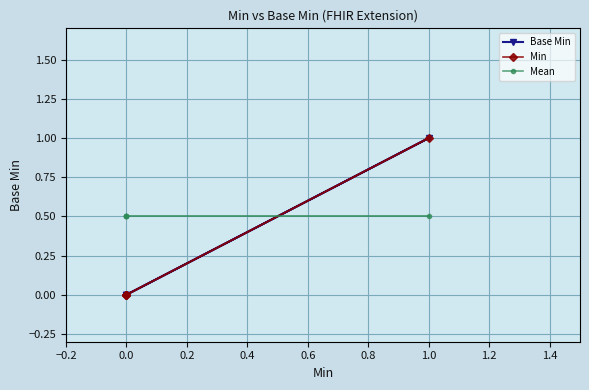

Which series changed the most between −0.2 and 0.2?

Base Min